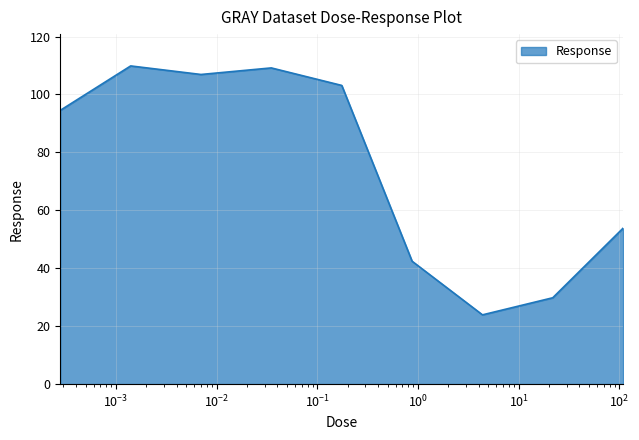

What is the difference between the maximum and minimum values?

85.9